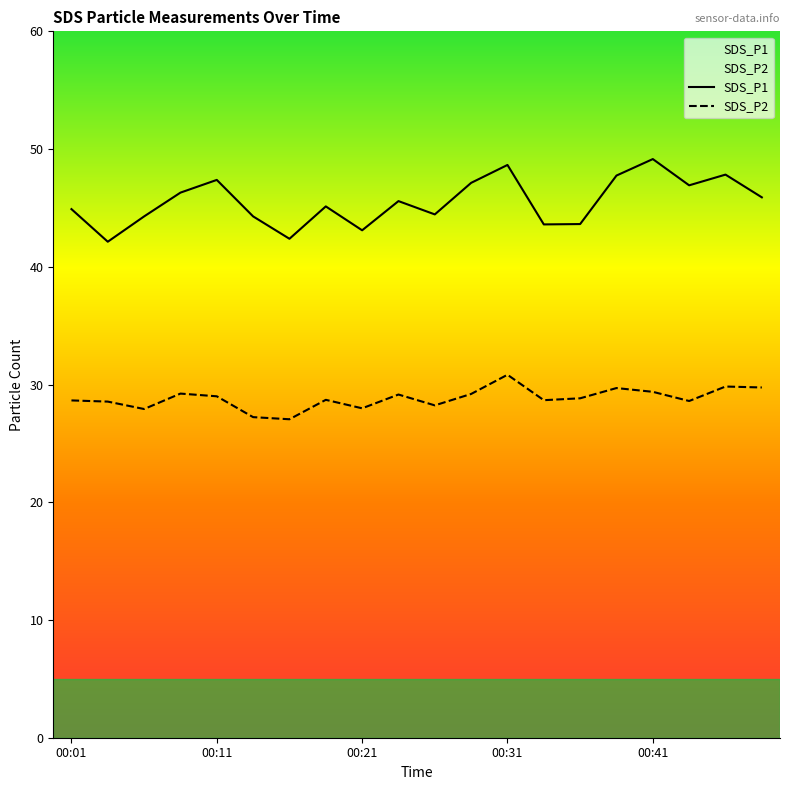

At which category does SDS_P2 reach its first local peak?

00:09